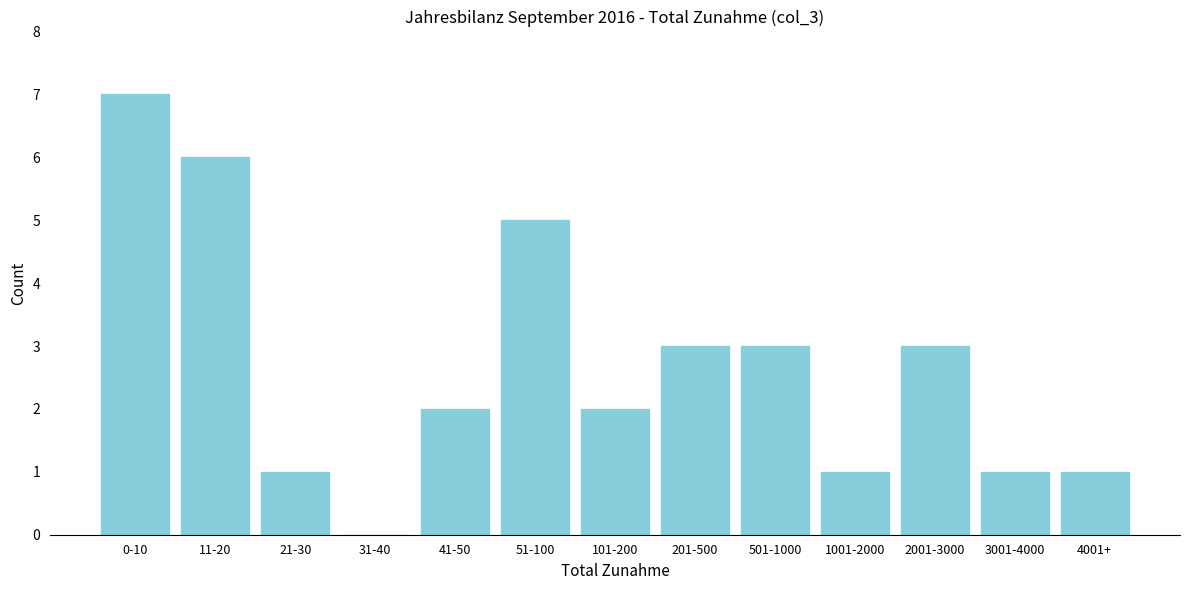

Reading left to right, list all the values displayed in this chart.

0-10=7	11-20=6	21-30=1	31-40=0	41-50=2	51-100=5	101-200=2	201-500=3	501-1000=3	1001-2000=1	2001-3000=3	3001-4000=1	4001+=1